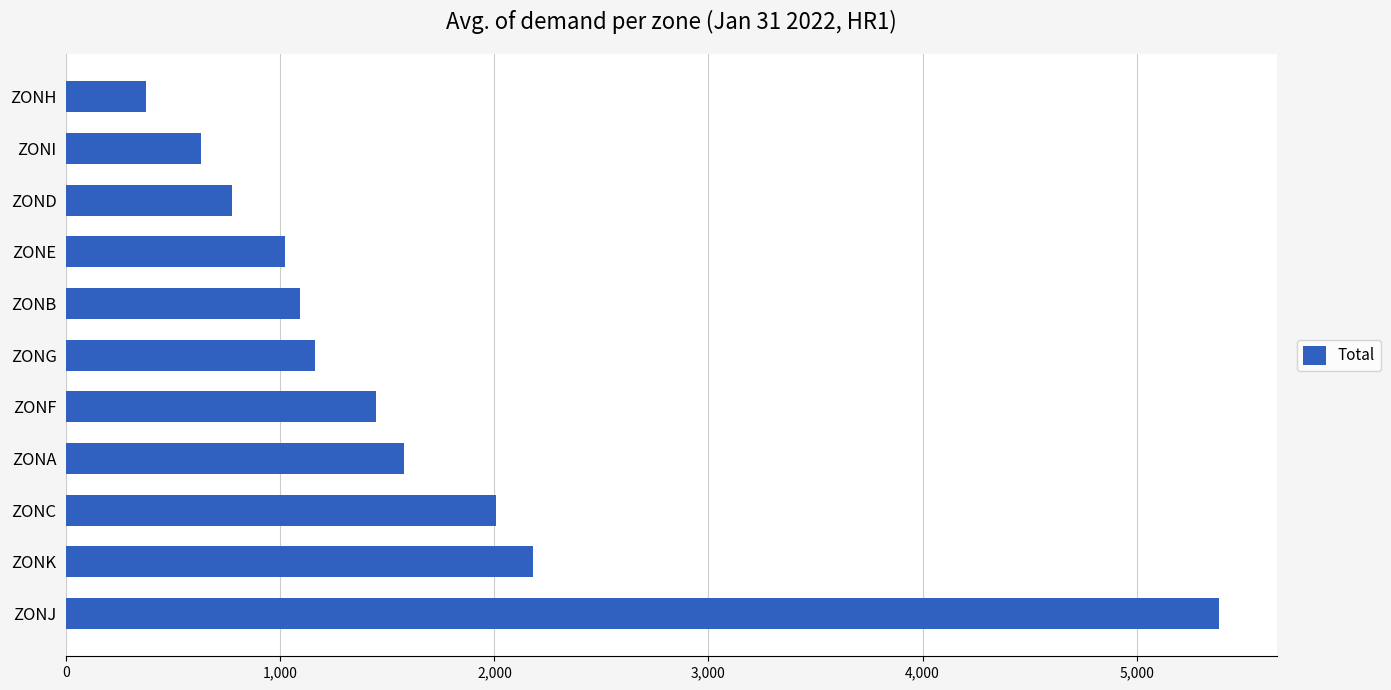

How many bars are there in total?

11